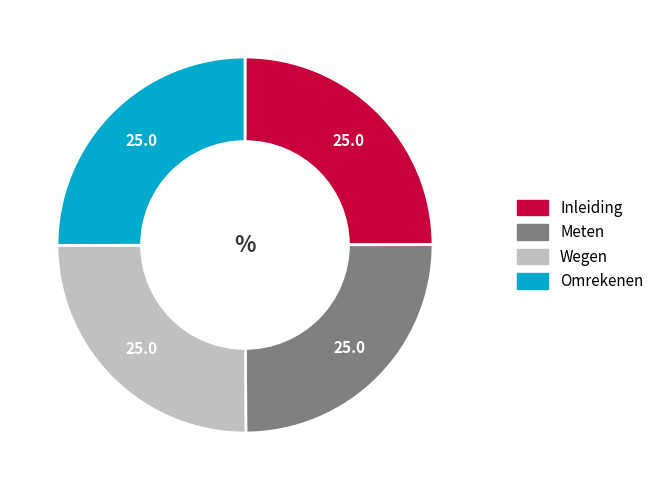

The Wegen slice represents 20% of the pie. True or false?

False